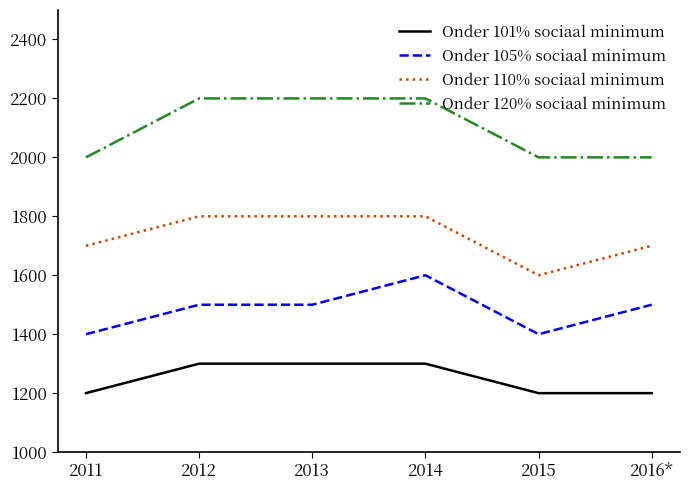

What position from the left is 2011?

1